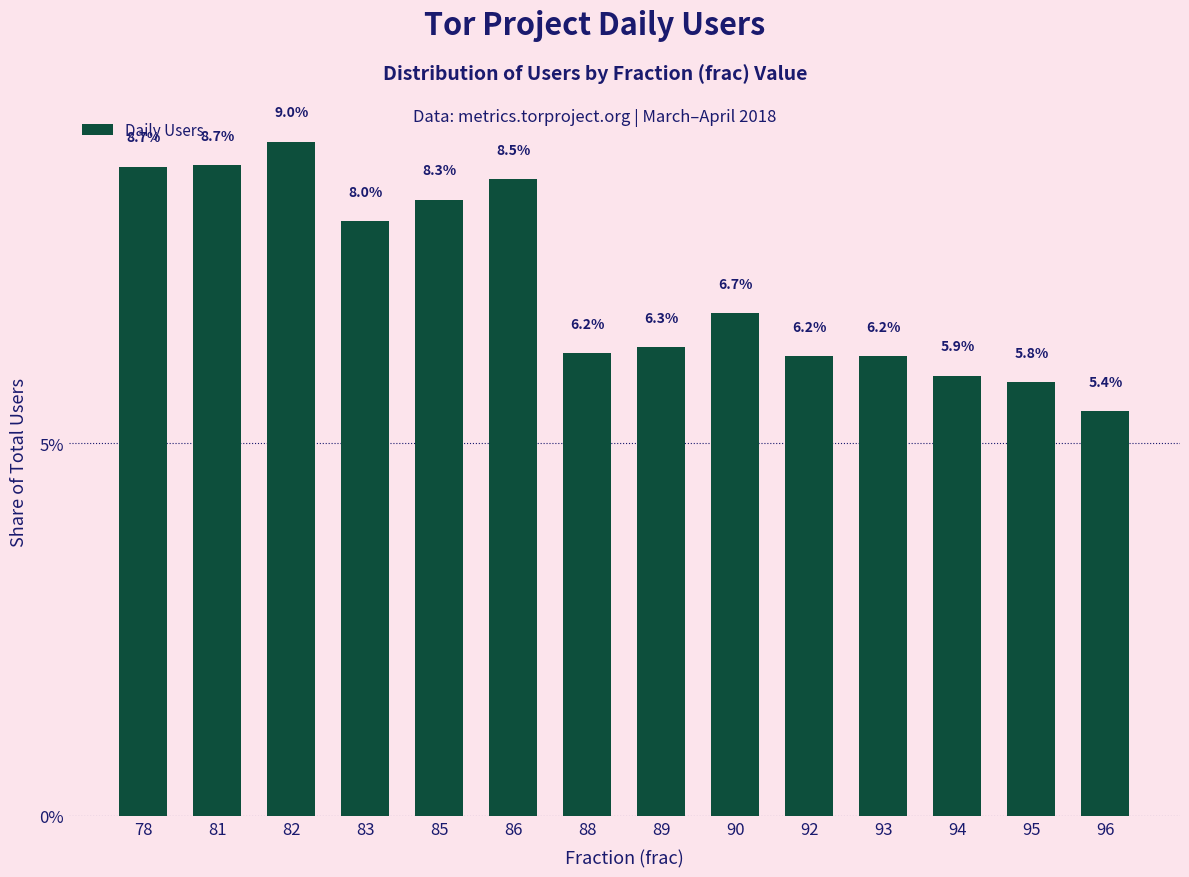

Read the value at 95.

5.8